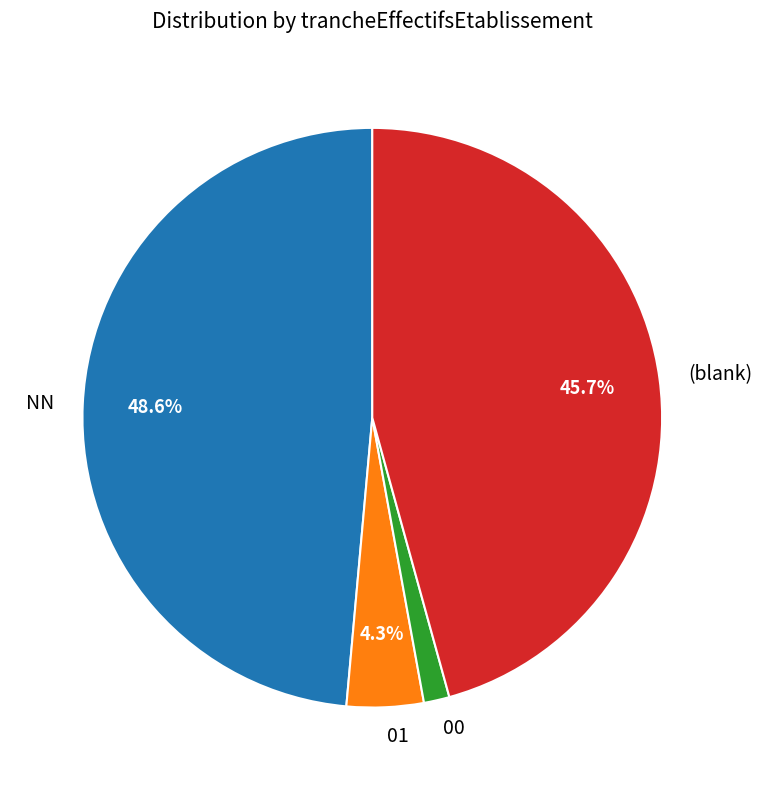

Count the number of slices in the pie.

4